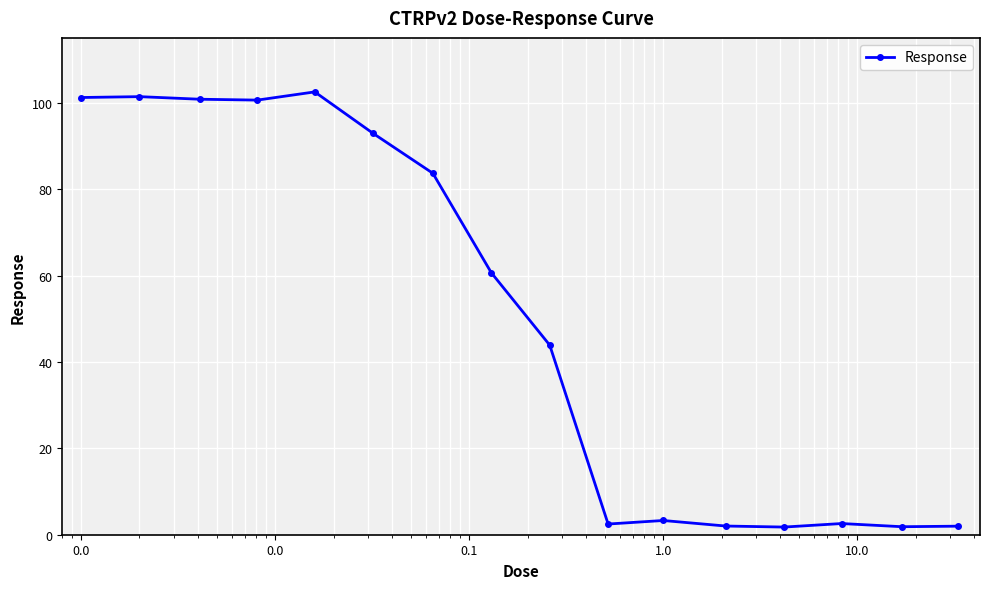

What is the minimum value shown in the chart?

1.8